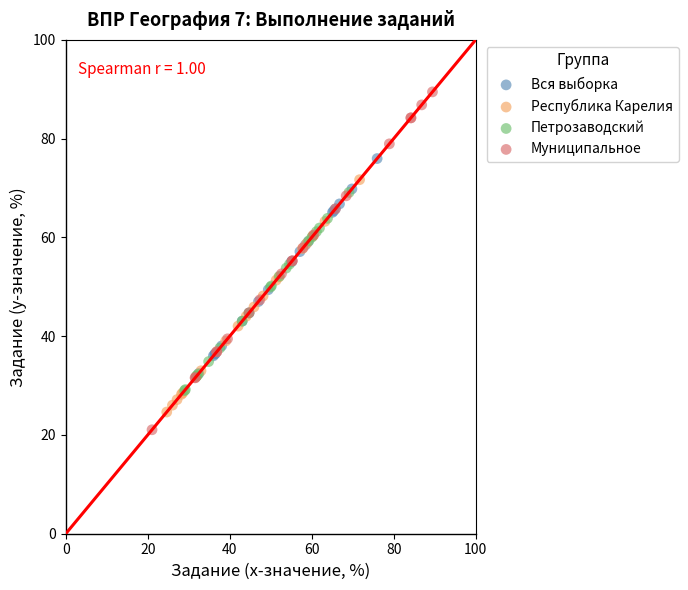

Which series contains the lowest Y value?

Муниципальное